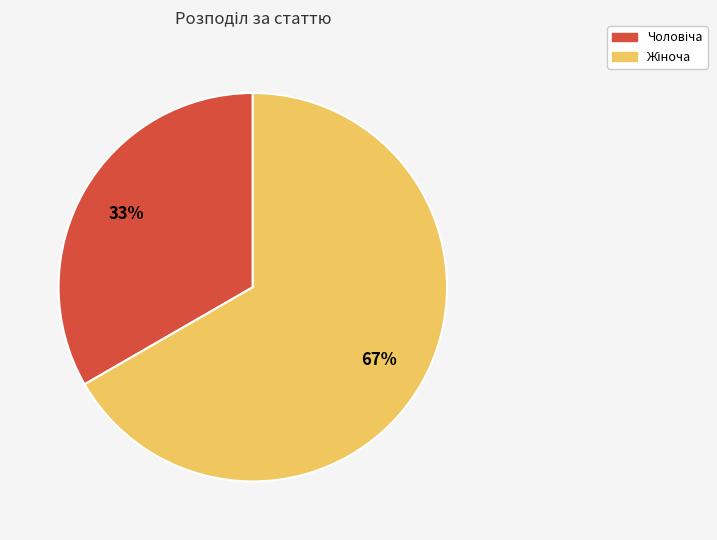

To the nearest percent, what is the average slice percentage?

50%